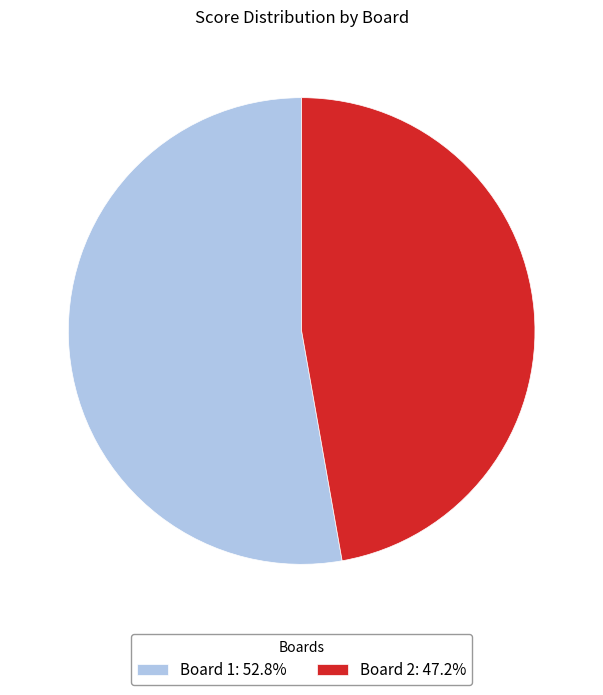

Is the sum of Board 2: 47.2% and Board 1: 52.8% greater than half?

Yes